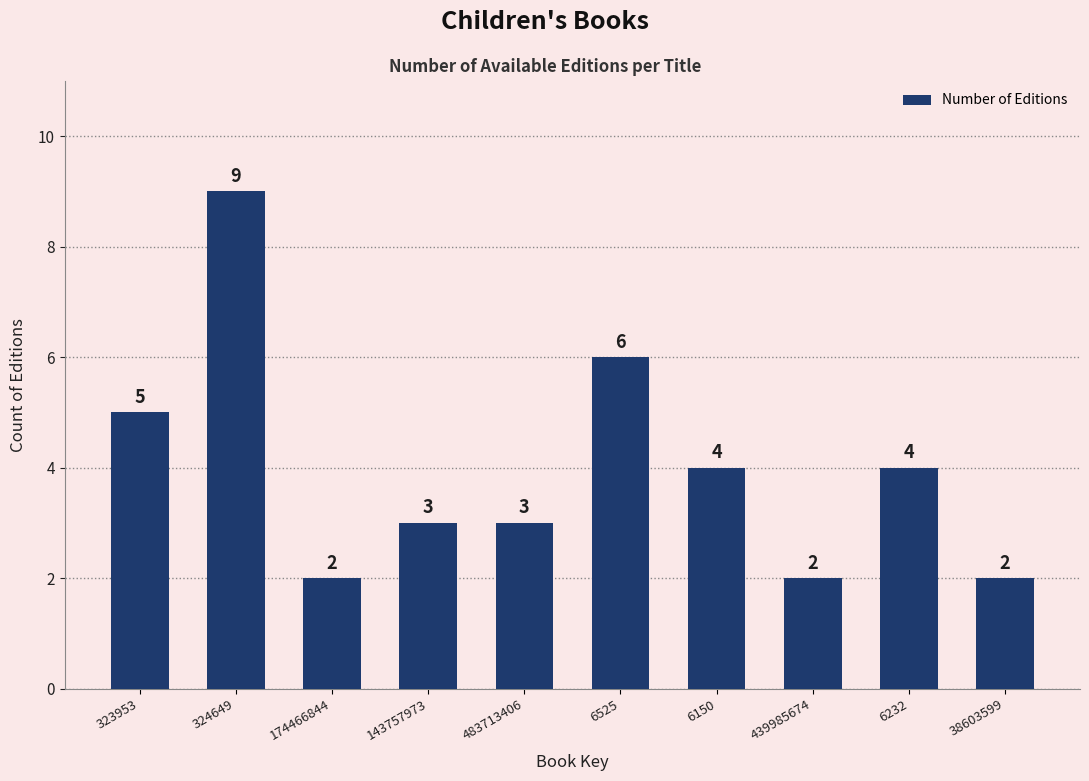

What is the change in value from 174466844 to 483713406?

+1